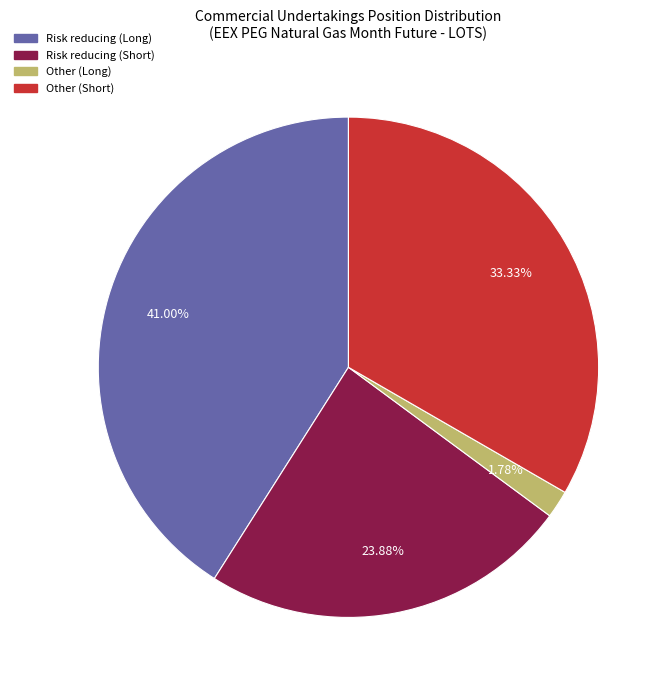

True or false: Other (Short) accounts for 33% of the total.

True